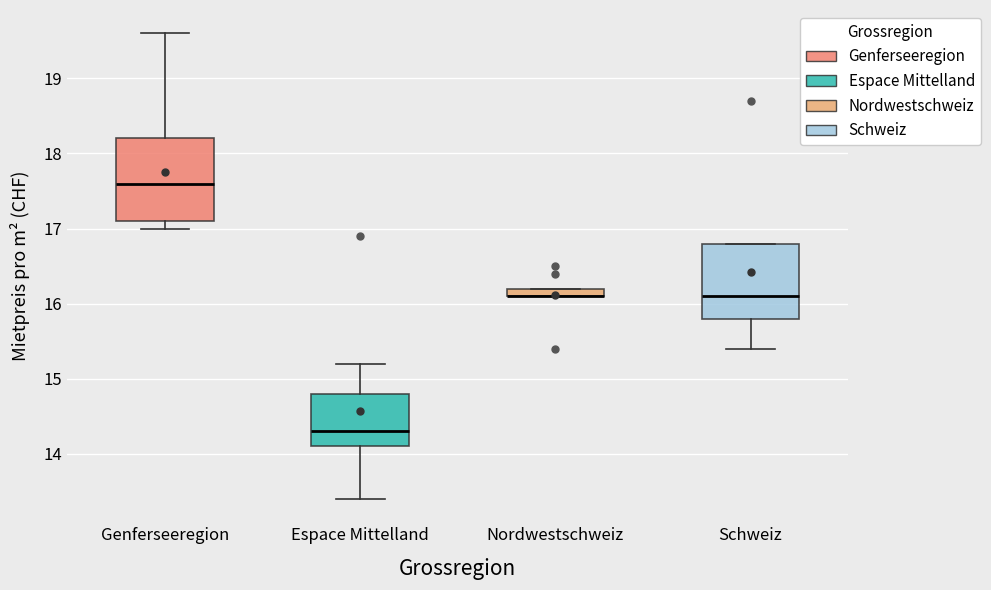

Where is the upper edge of the box for Nordwestschweiz on the y-axis? The values are not printed on the chart, so give them approximately, as read against the axis.

16.2